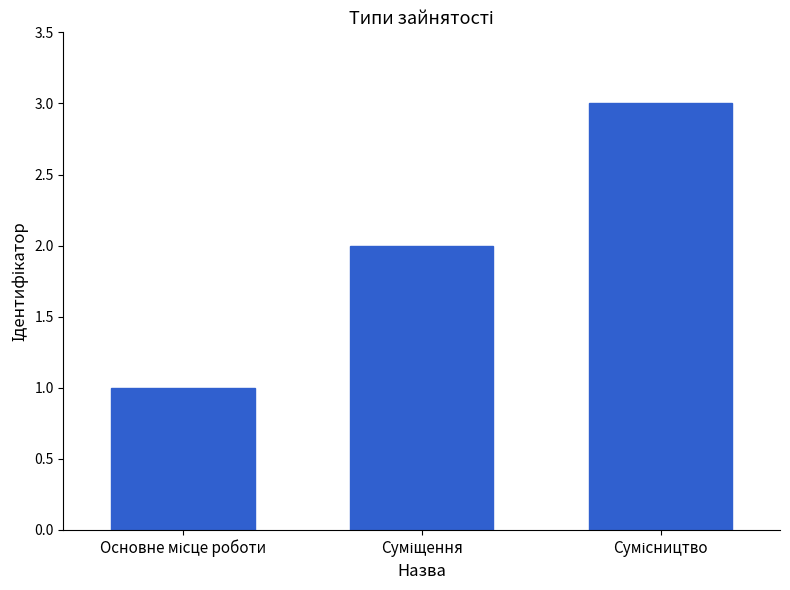

How many series are shown in this chart?

1